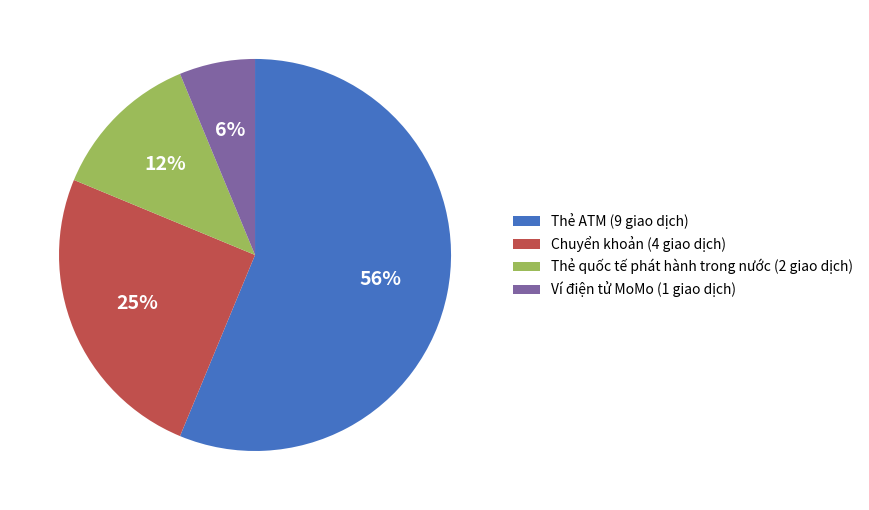

To the nearest percent, what is the average slice percentage?

25%